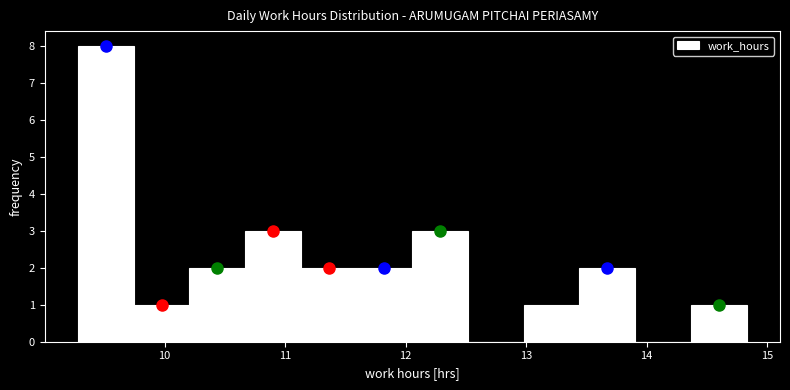

Which range on the x-axis has the tallest bar?

9.3 to 9.7